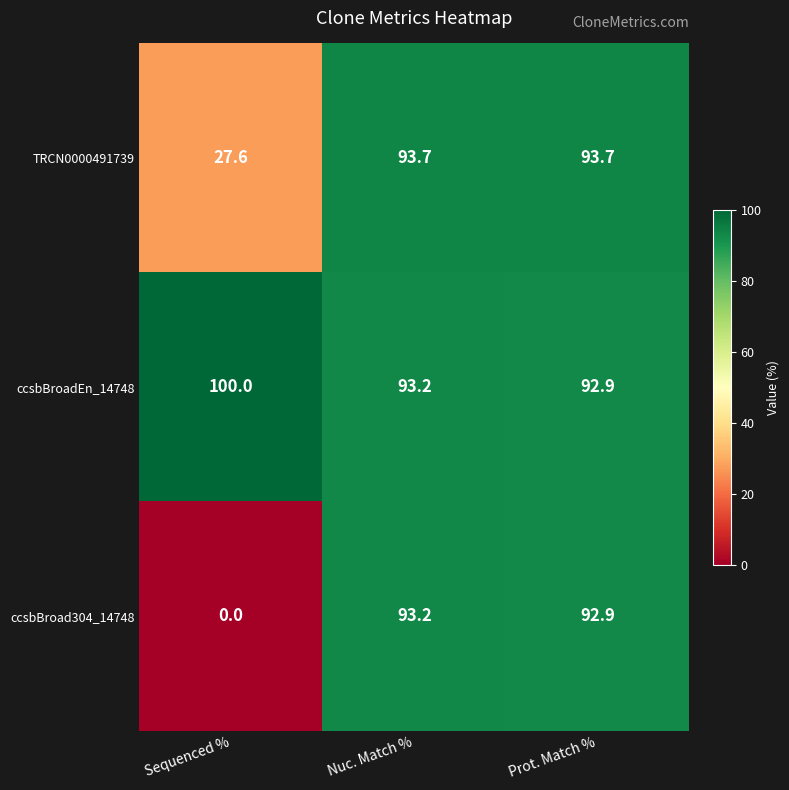

Which category has the lowest value across all series?

Sequenced %